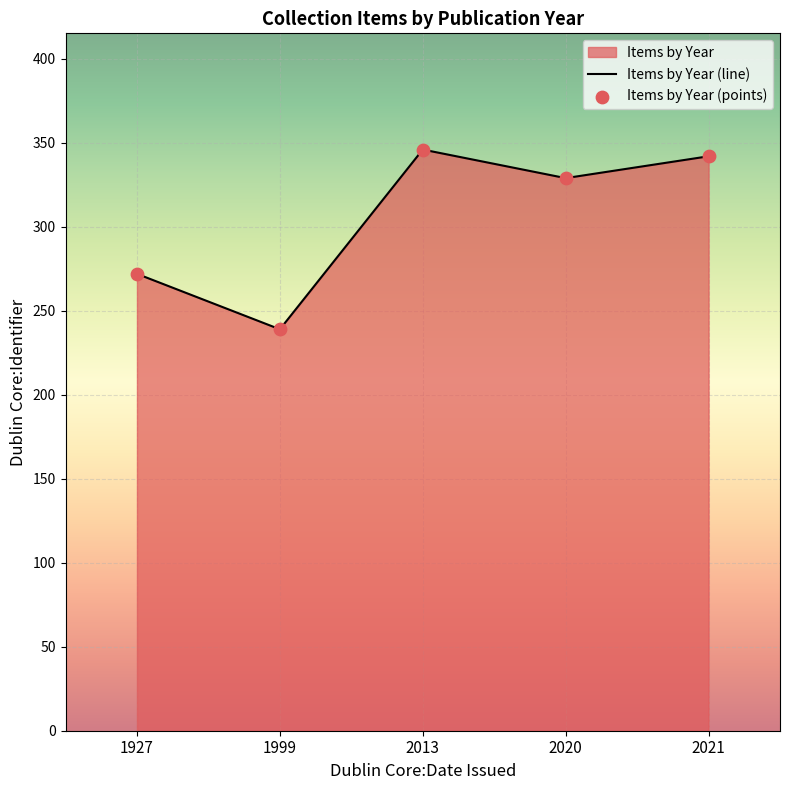

Which series has the largest Y range (max minus min)?

Items by Year (line)